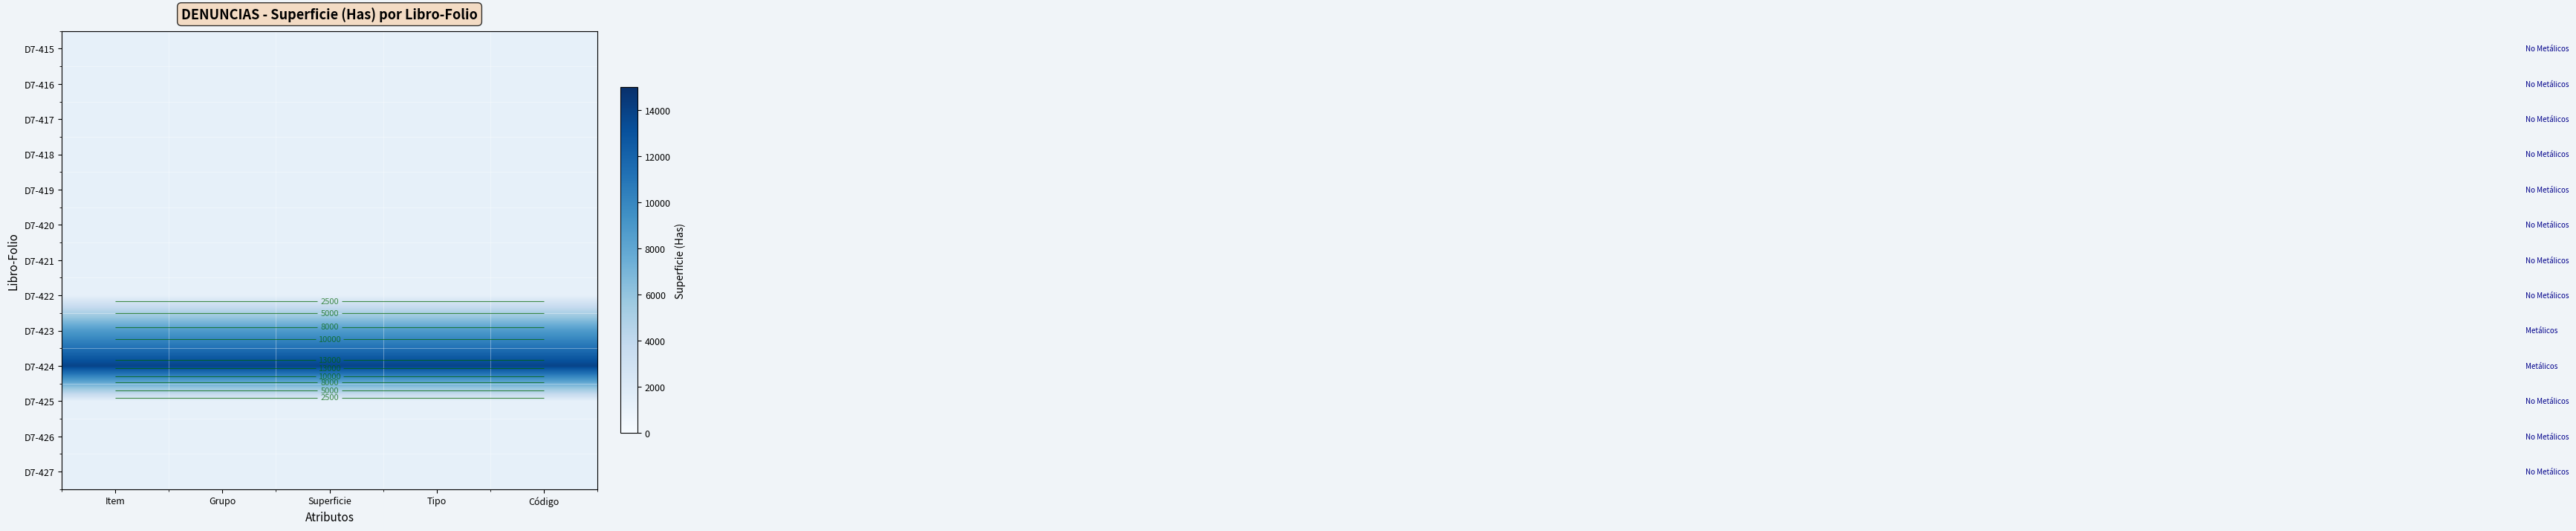

Which series changed the most between Grupo and Código?

D7-415